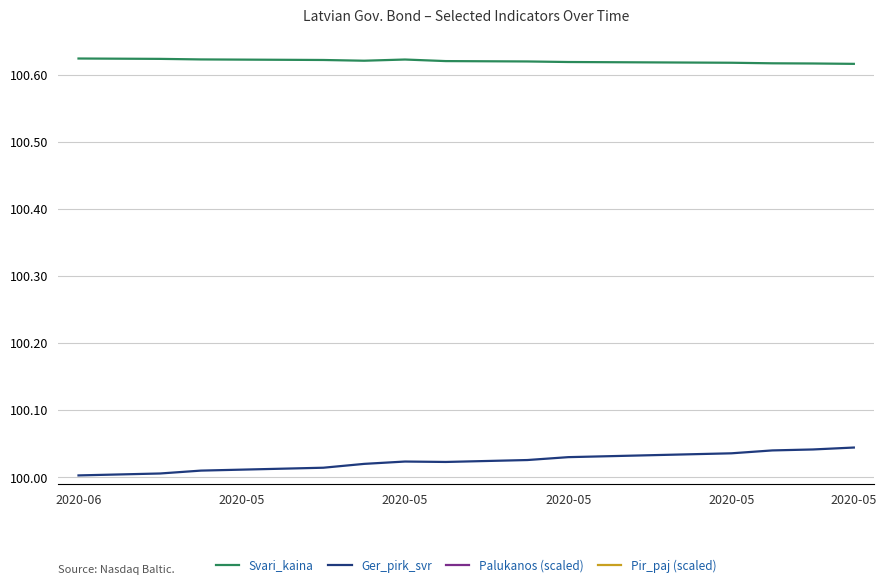

True or false: Svari_kaina and Ger_pirk_svr cross at least once.

False